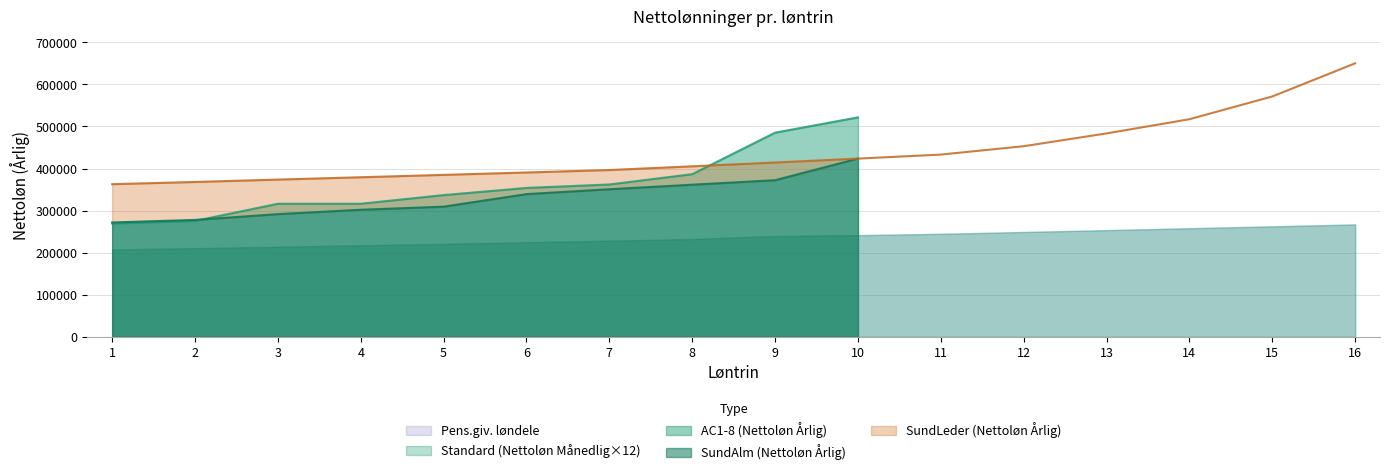

Rank the series by their maximum value, from highest to lowest.

SundLeder (Nettoløn Årlig), AC1-8 (Nettoløn Årlig), SundAlm (Nettoløn Årlig), Pens.giv. løndele, Standard (Nettoløn Månedlig)